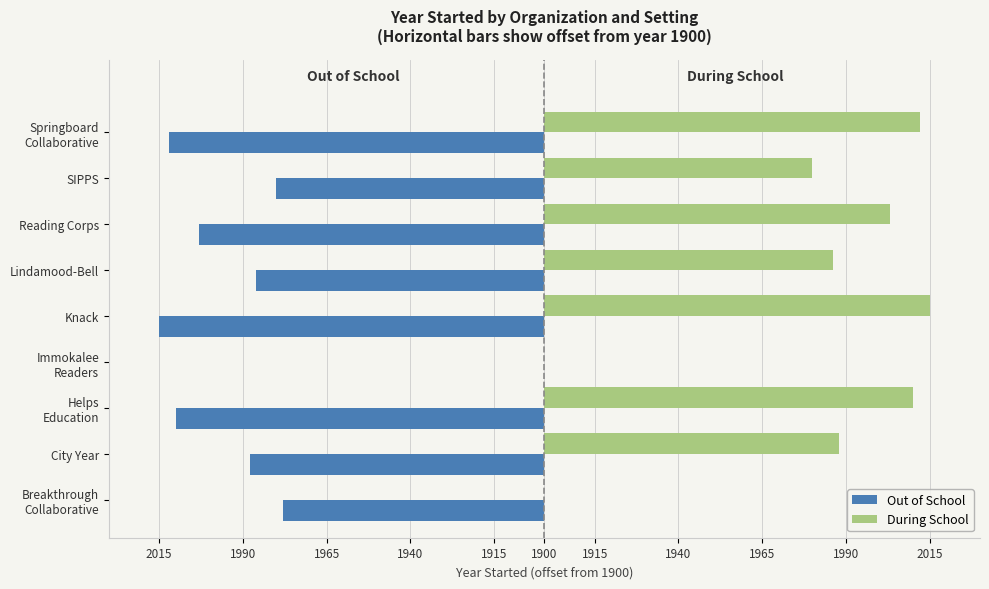

What are all the series names shown in the legend?

Out of School, During School